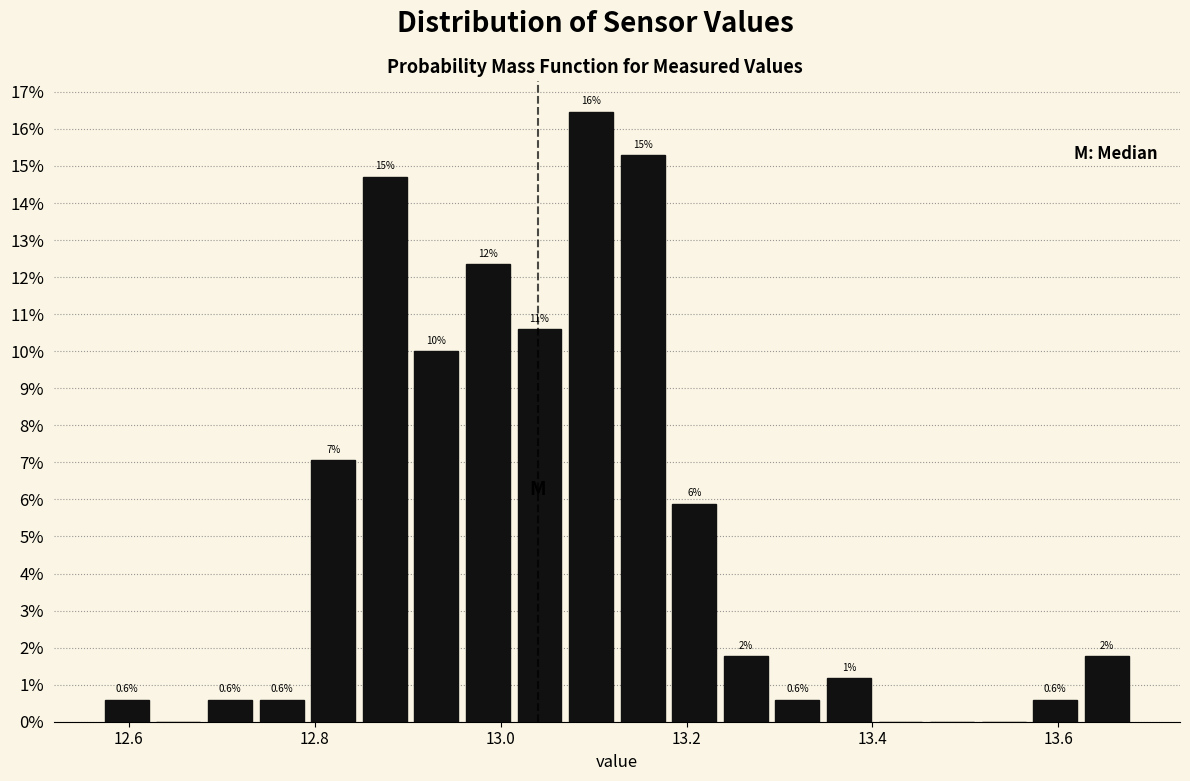

Read against the x-axis, roughly where is the centre of the tallest bar?

13.10